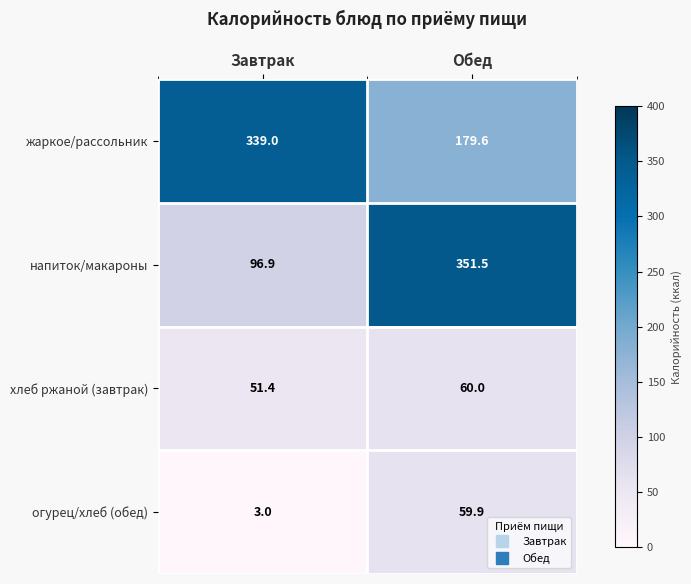

What is the total value across all series at Завтрак?

490.3